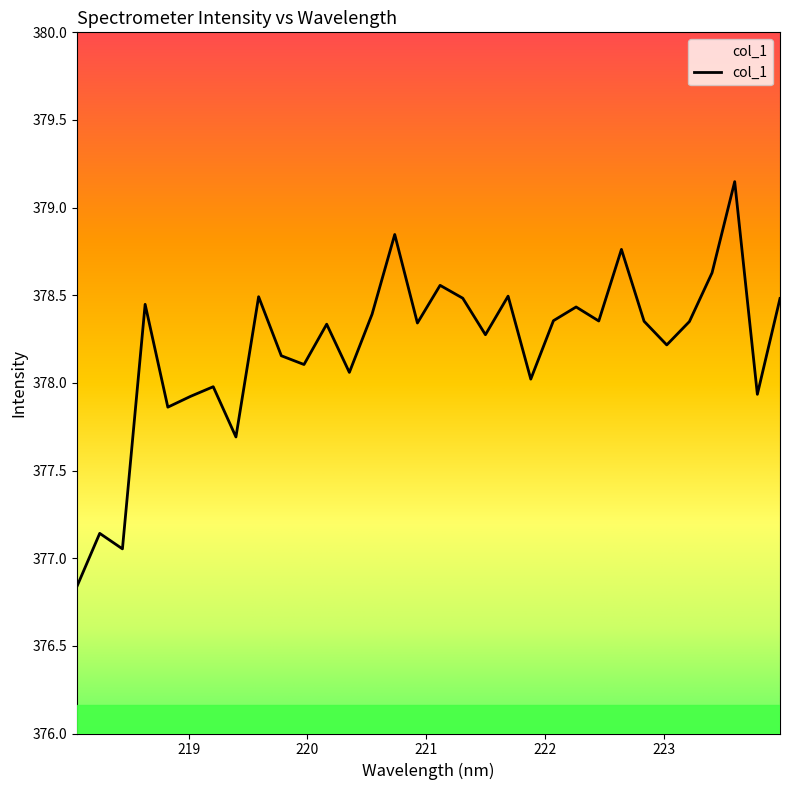

How many points are lower than both their immediate neighbors (excluding endpoints)?

11